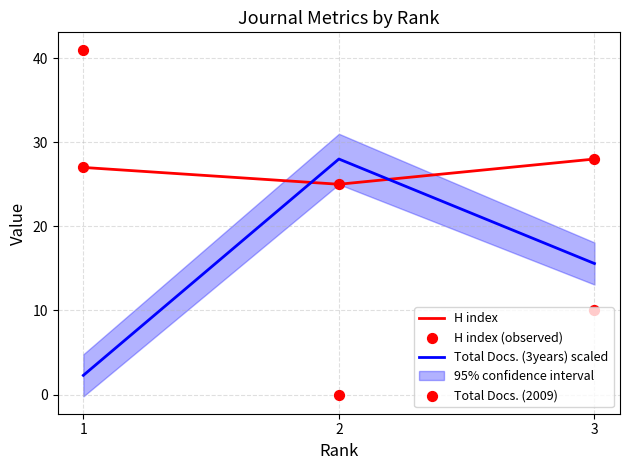

What is the maximum value for Total Docs. (3years) scaled?

28.0